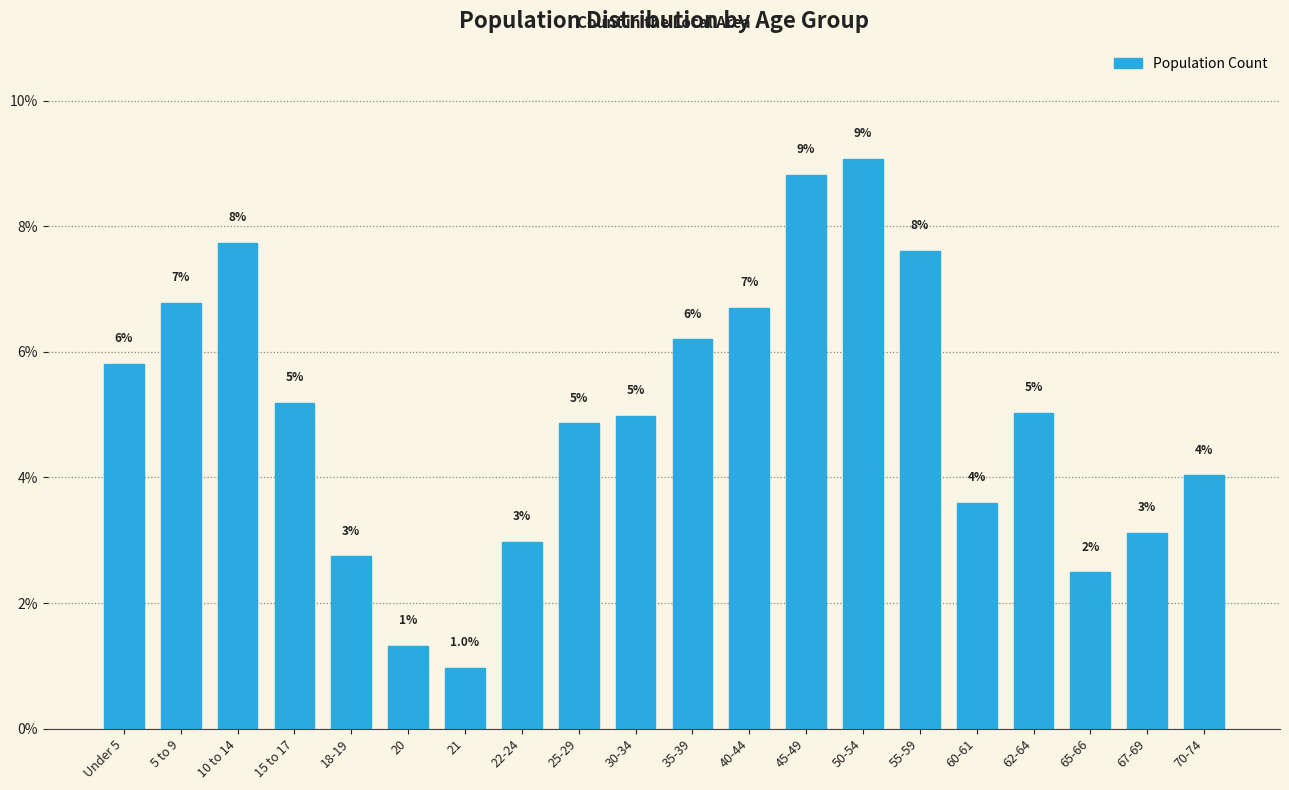

What is the value of the 2nd bar from the left?

6.8